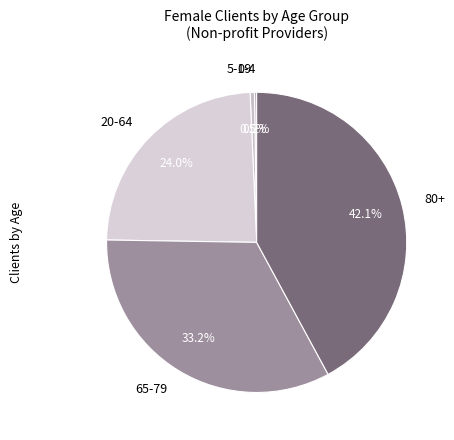

To the nearest percent, what is the difference between the 65-79 and 80+ slice percentages?

9%